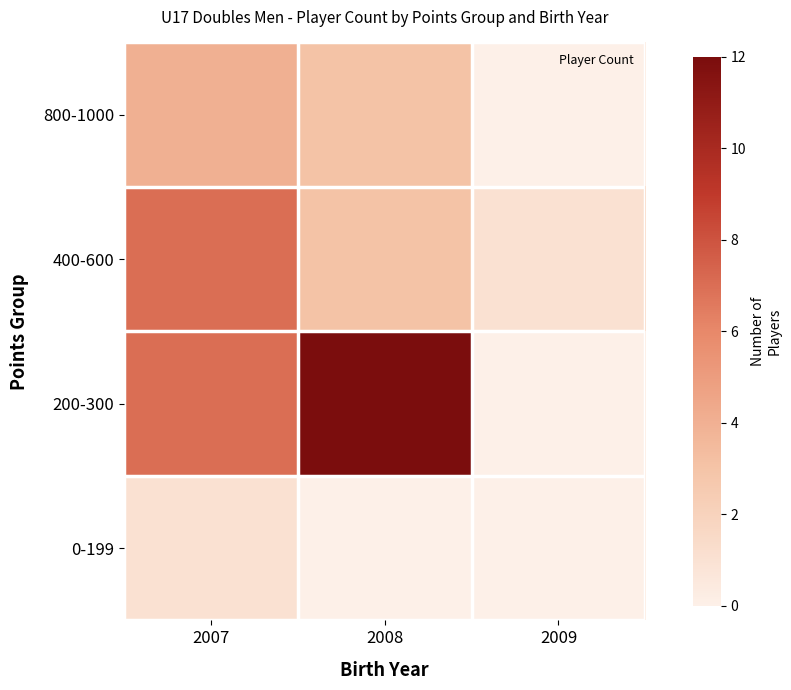

Reading left to right, transcribe all the data shown in this chart.

800-1000: 2007=4	2008=3	2009=0
400-600: 2007=7	2008=3	2009=1
200-300: 2007=7	2008=12	2009=0
0-199: 2007=1	2008=0	2009=0